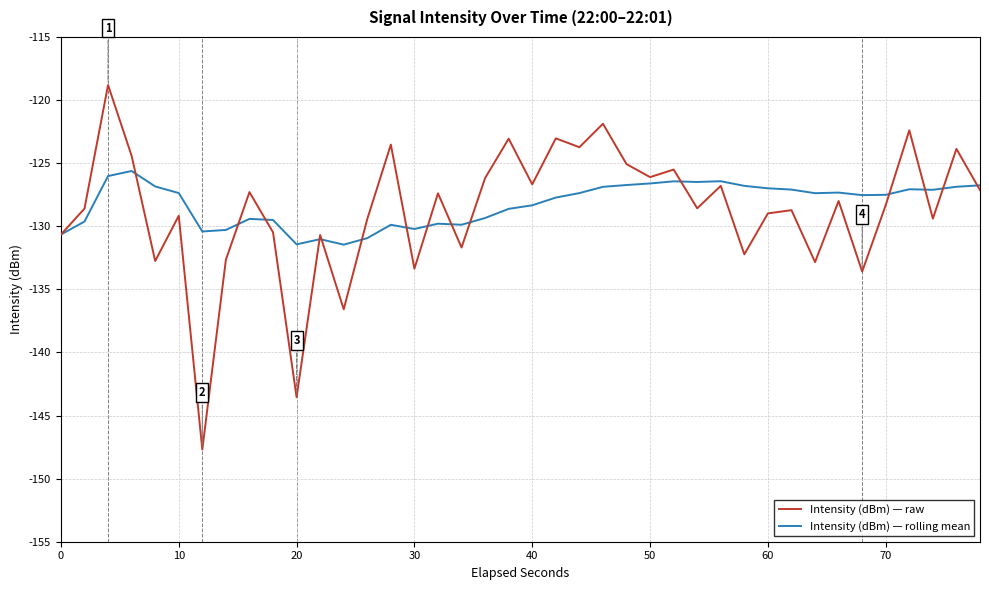

List the series in order of their peak value, lowest first.

Intensity (dBm) — rolling mean, Intensity (dBm) — raw